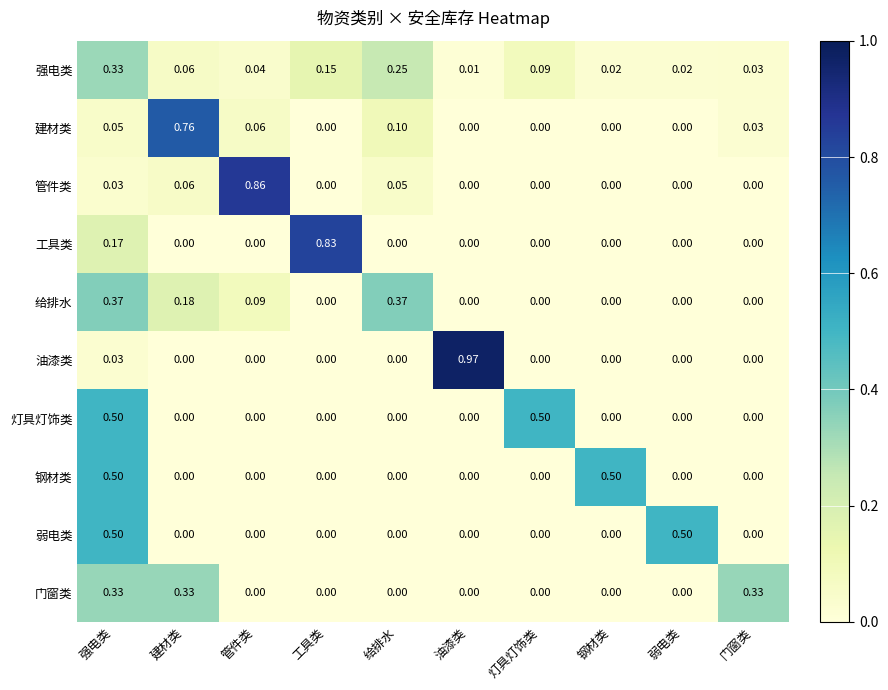

Which category has the highest value across all series?

油漆类